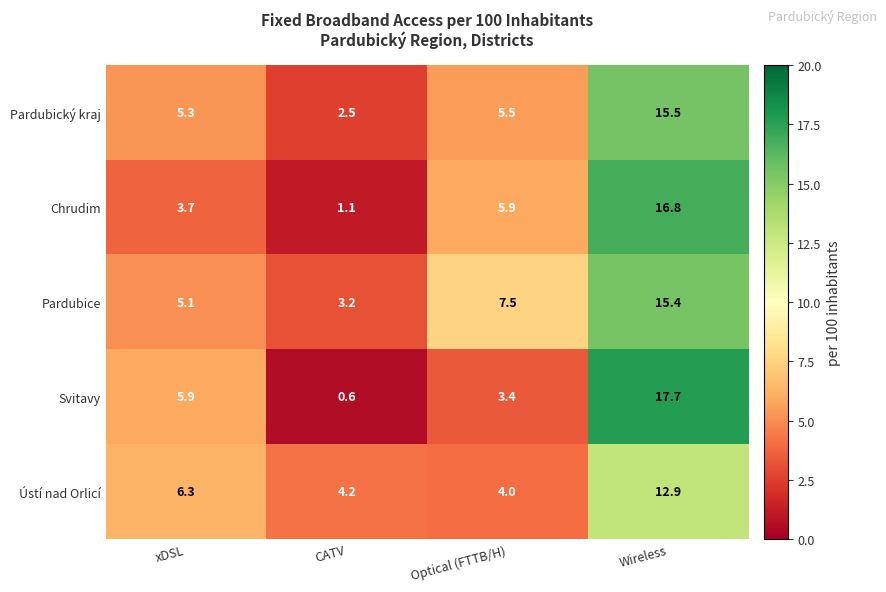

Rank the series by their maximum value, from highest to lowest.

Svitavy, Chrudim, Pardubický kraj, Pardubice, Ústí nad Orlicí